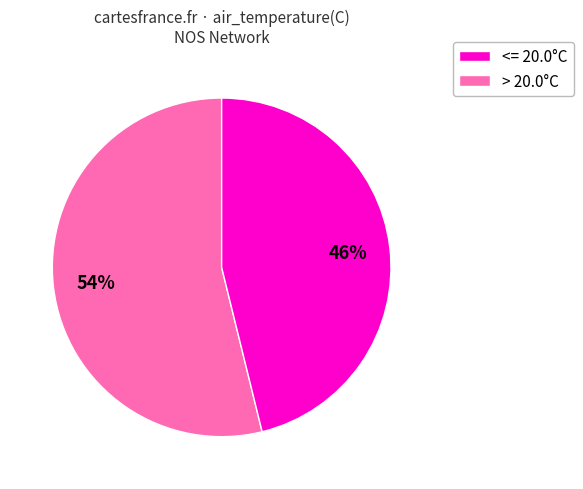

Is there a majority slice in this chart?

Yes